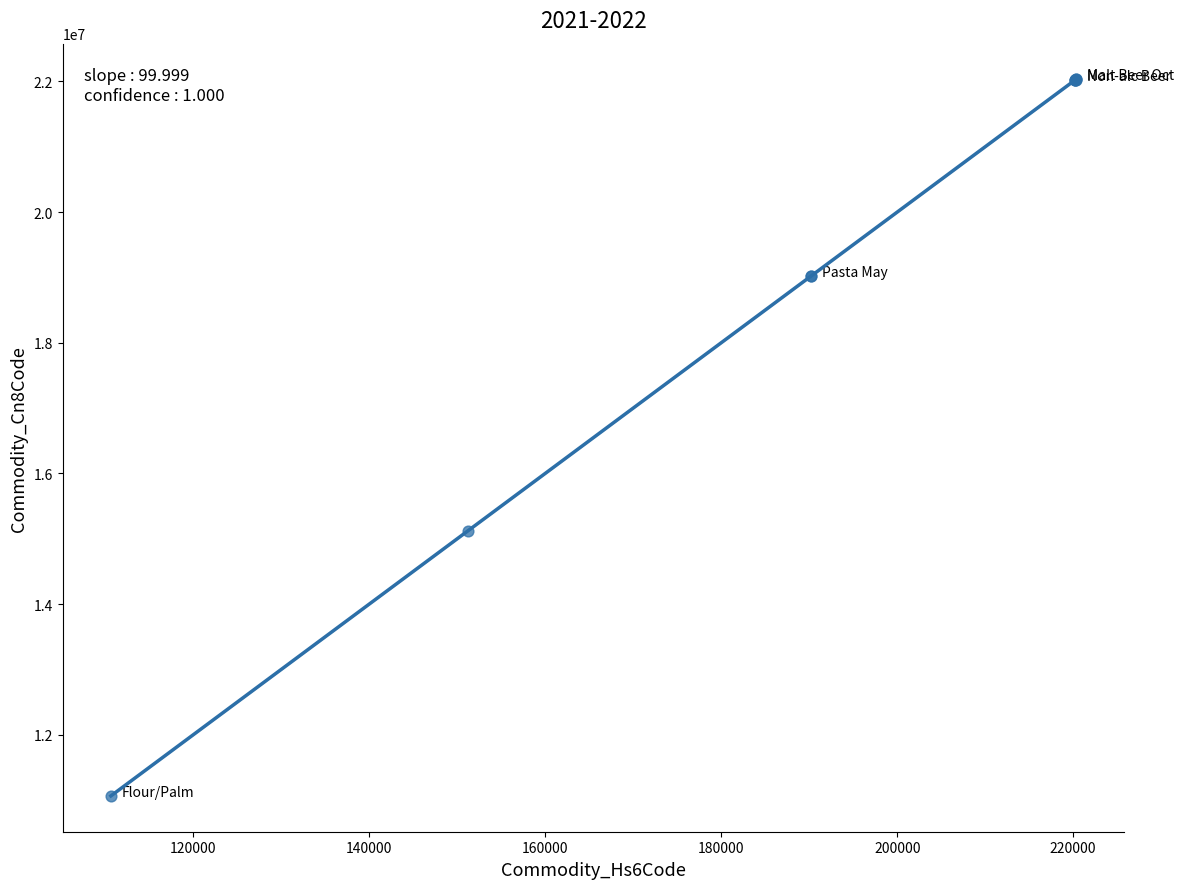

What Y value in the scatter plot is closest to 16546545?

15119099